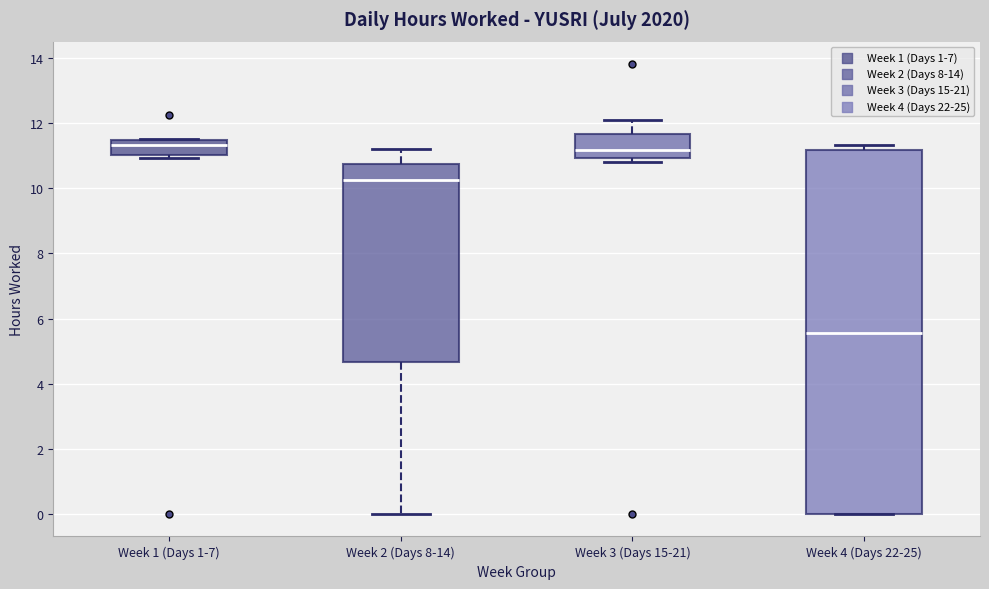

Where is the upper edge of the box for Week 3 (Days 15-21) on the y-axis? The values are not printed on the chart, so give them approximately, as read against the axis.

11.6